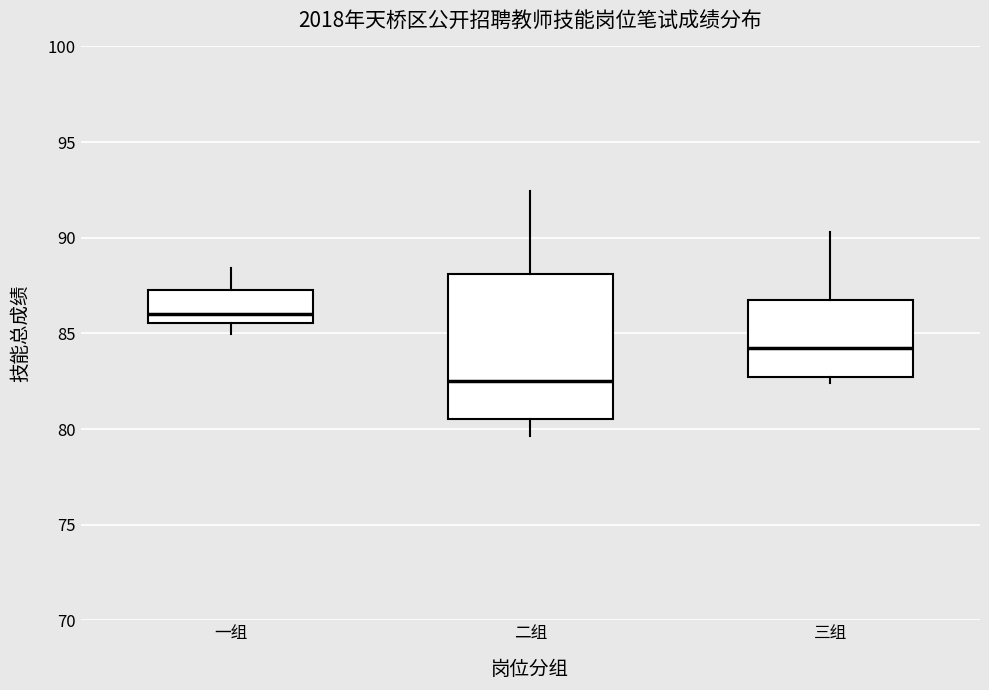

Where does the upper whisker of the box for 一组 end on the y-axis? The values are not printed on the chart, so give them approximately, as read against the axis.

88.5